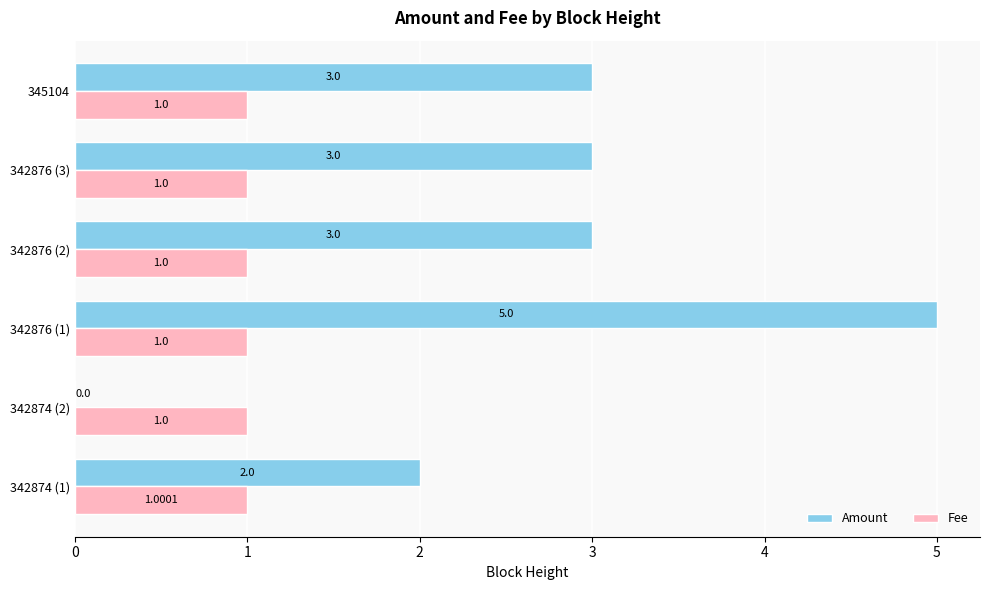

How many categories are shown in the chart?

6